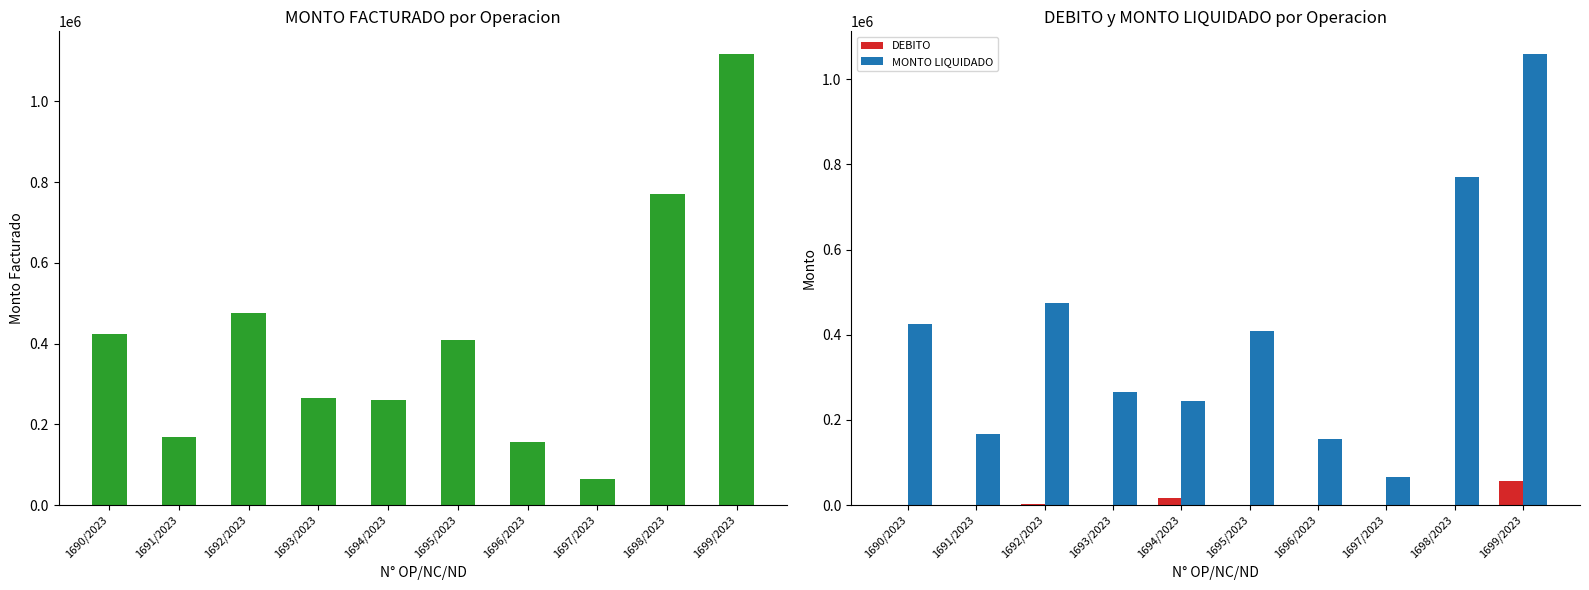

What is the difference between the highest and lowest values at 1699/2023?

1059746